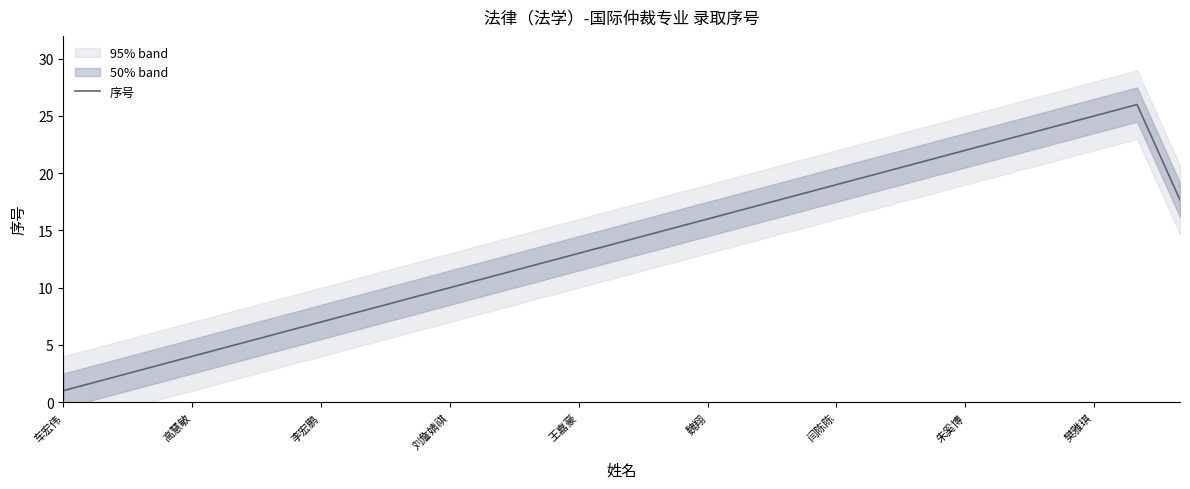

Reading left to right, extract all data points from this chart.

1.0	2.0	3.0	4.0	5.0	6.0	7.0	8.0	9.0	10.0	11.0	12.0	13.0	14.0	15.0	16.0	17.0	18.0	19.0	20.0	21.0	22.0	23.0	24.0	25.0	26.0	17.7